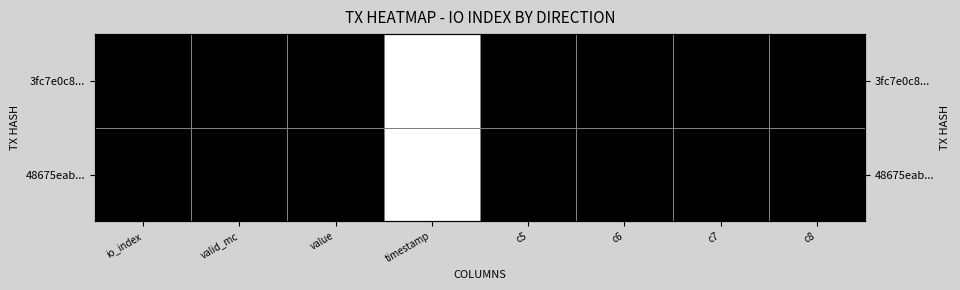

Is it true that 3fc7e0c8... equals -0.5 at c8?

False